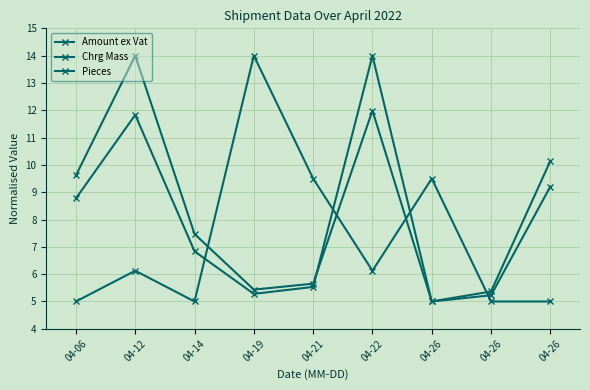

At which category is the sum across all series the highest?

04-22